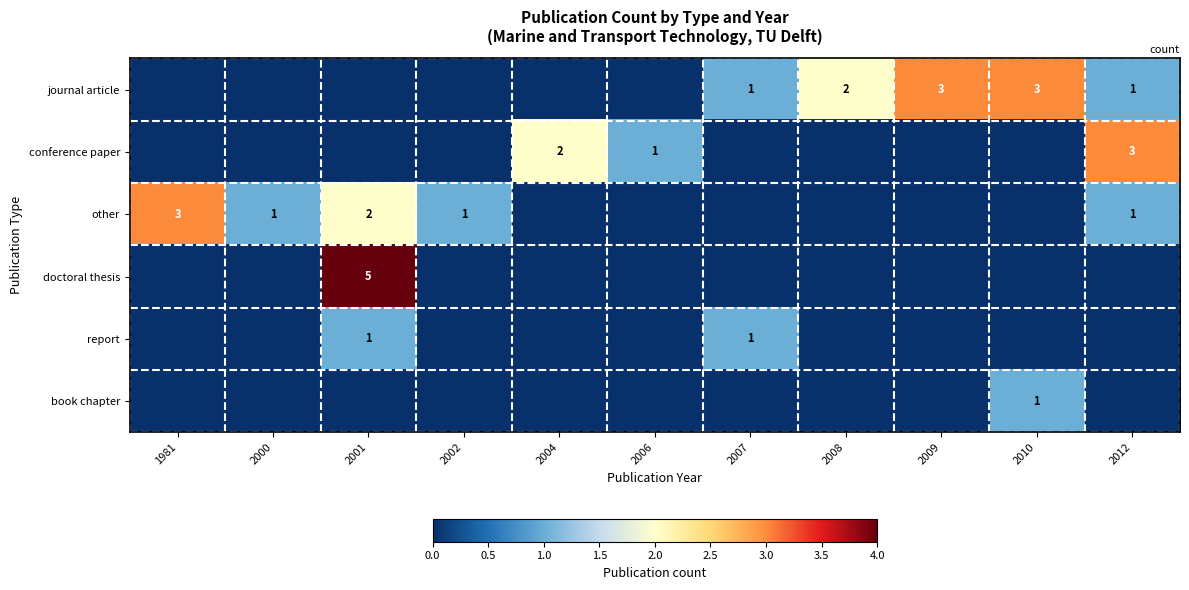

Is it true that other equals 0 at 2012?

False